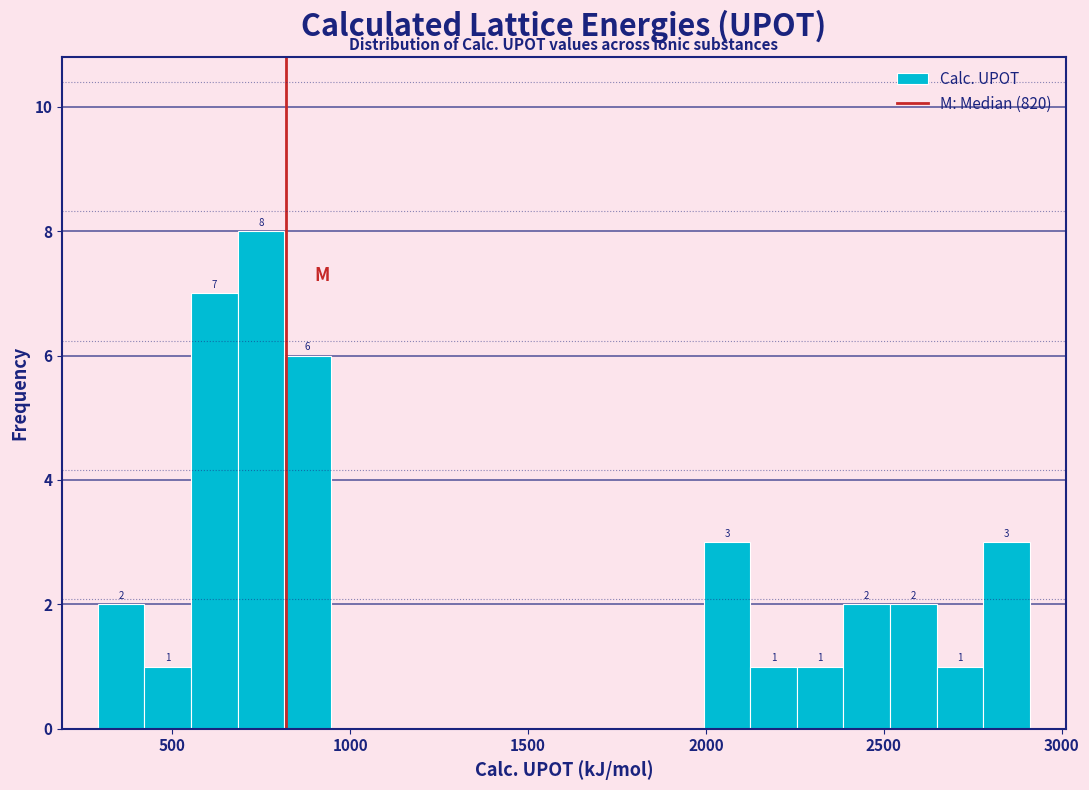

Around what value on the x-axis is the tallest bar? Give the approximate position of its centre, as read against the axis.

750